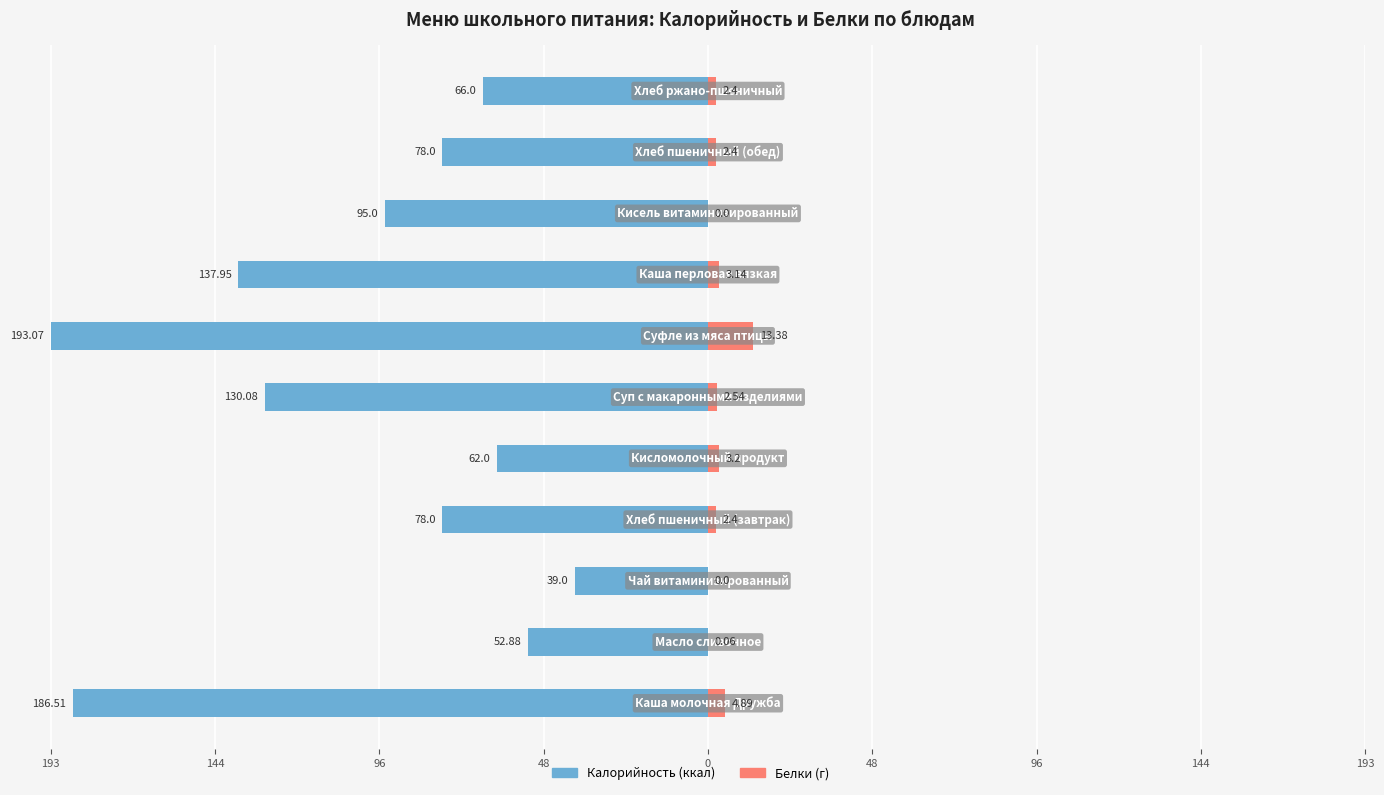

Which series has the largest range (max minus min)?

Калорийность